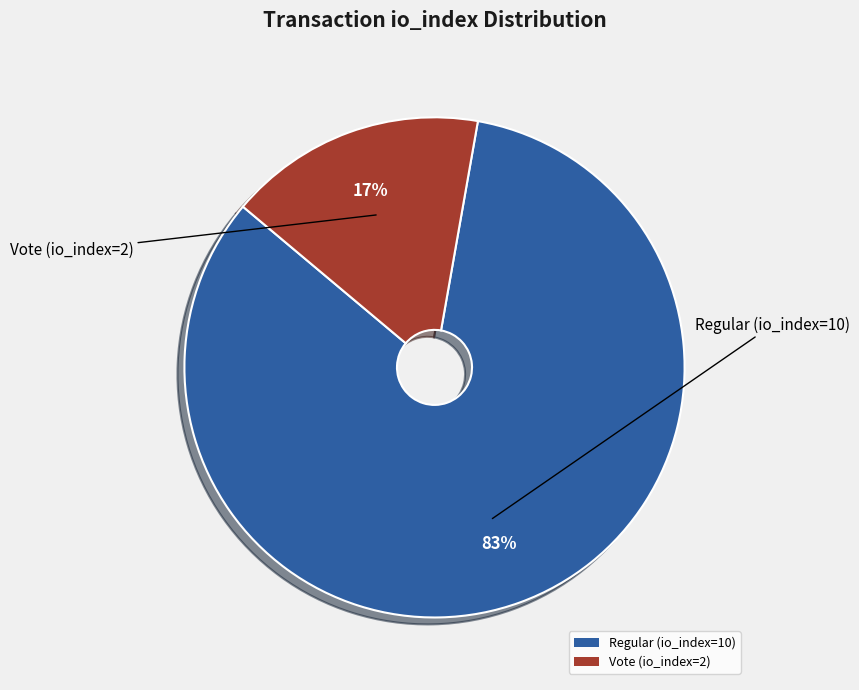

Rank the categories by value from highest to lowest.

Regular (io_index=10), Vote (io_index=2)